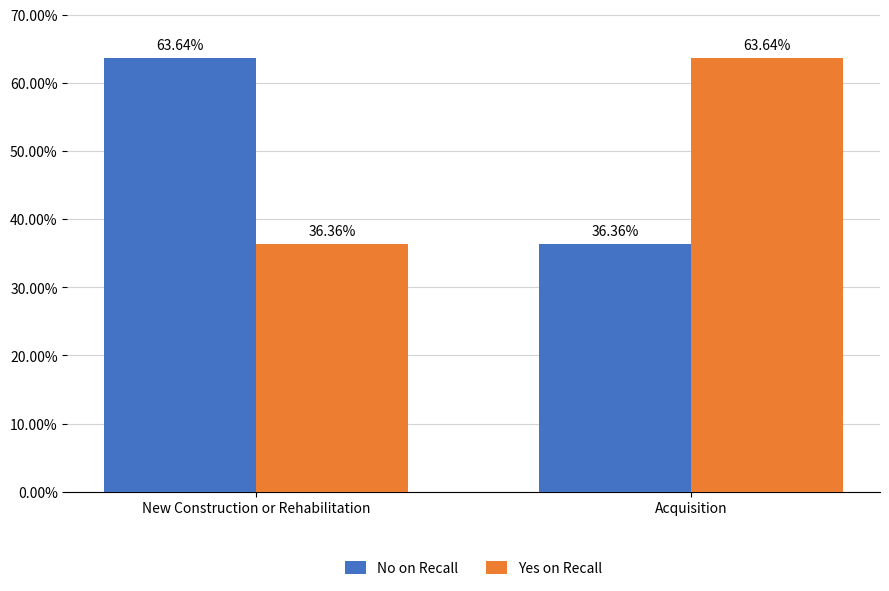

Does the chart contain any negative values?

No